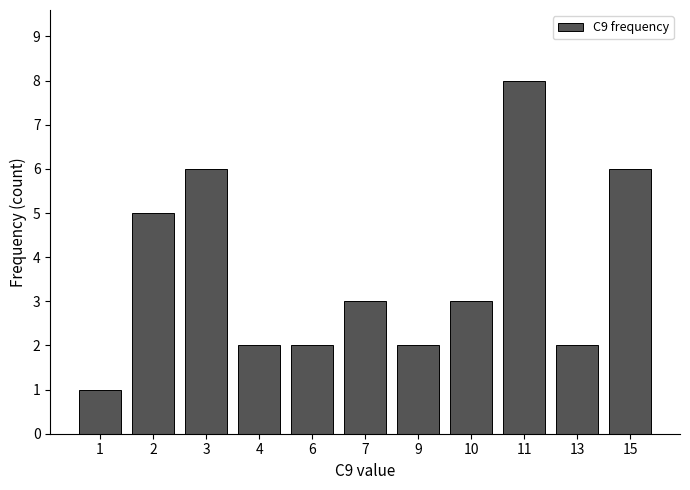

What is the value of the 9th bar from the left?

8